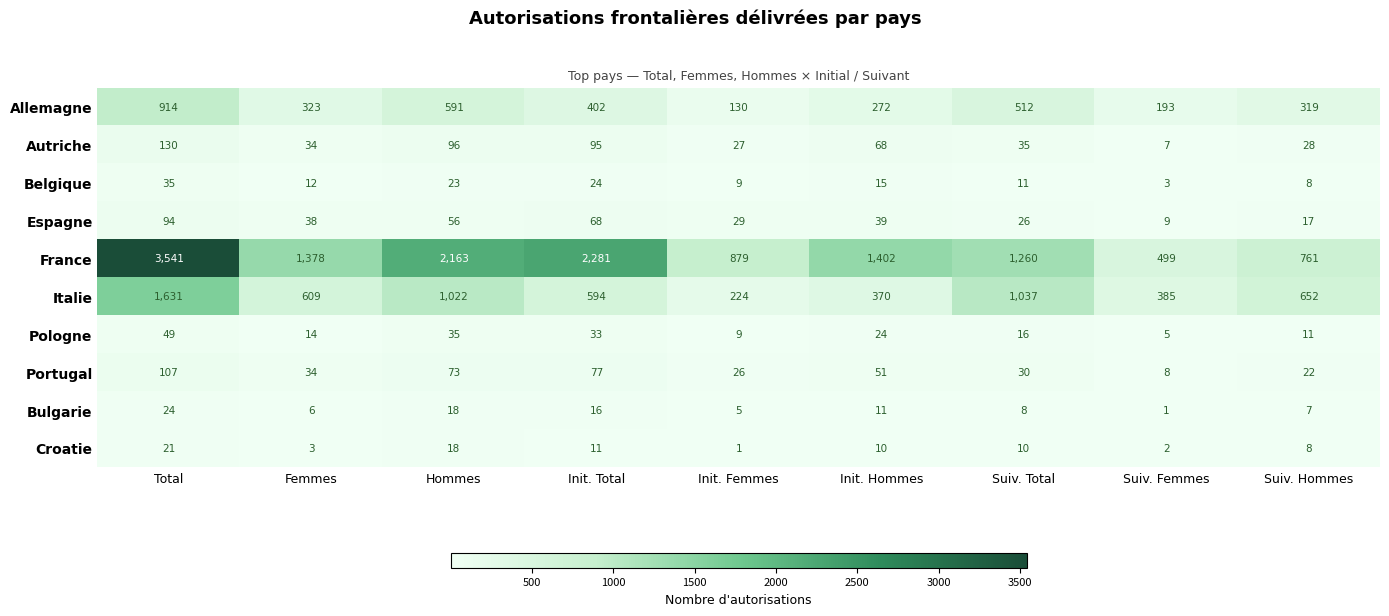

What is the maximum value for Autriche?

130